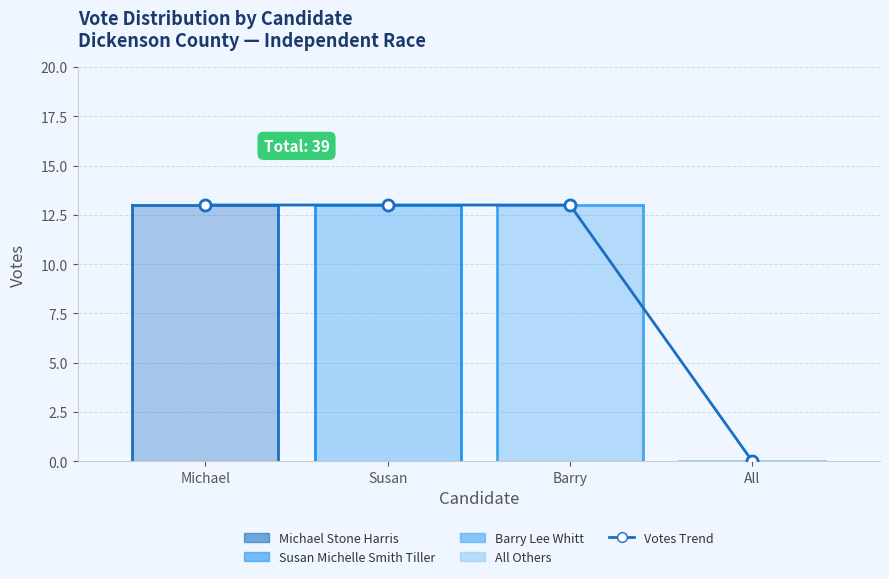

Where is the data nearest to the value 6?

All